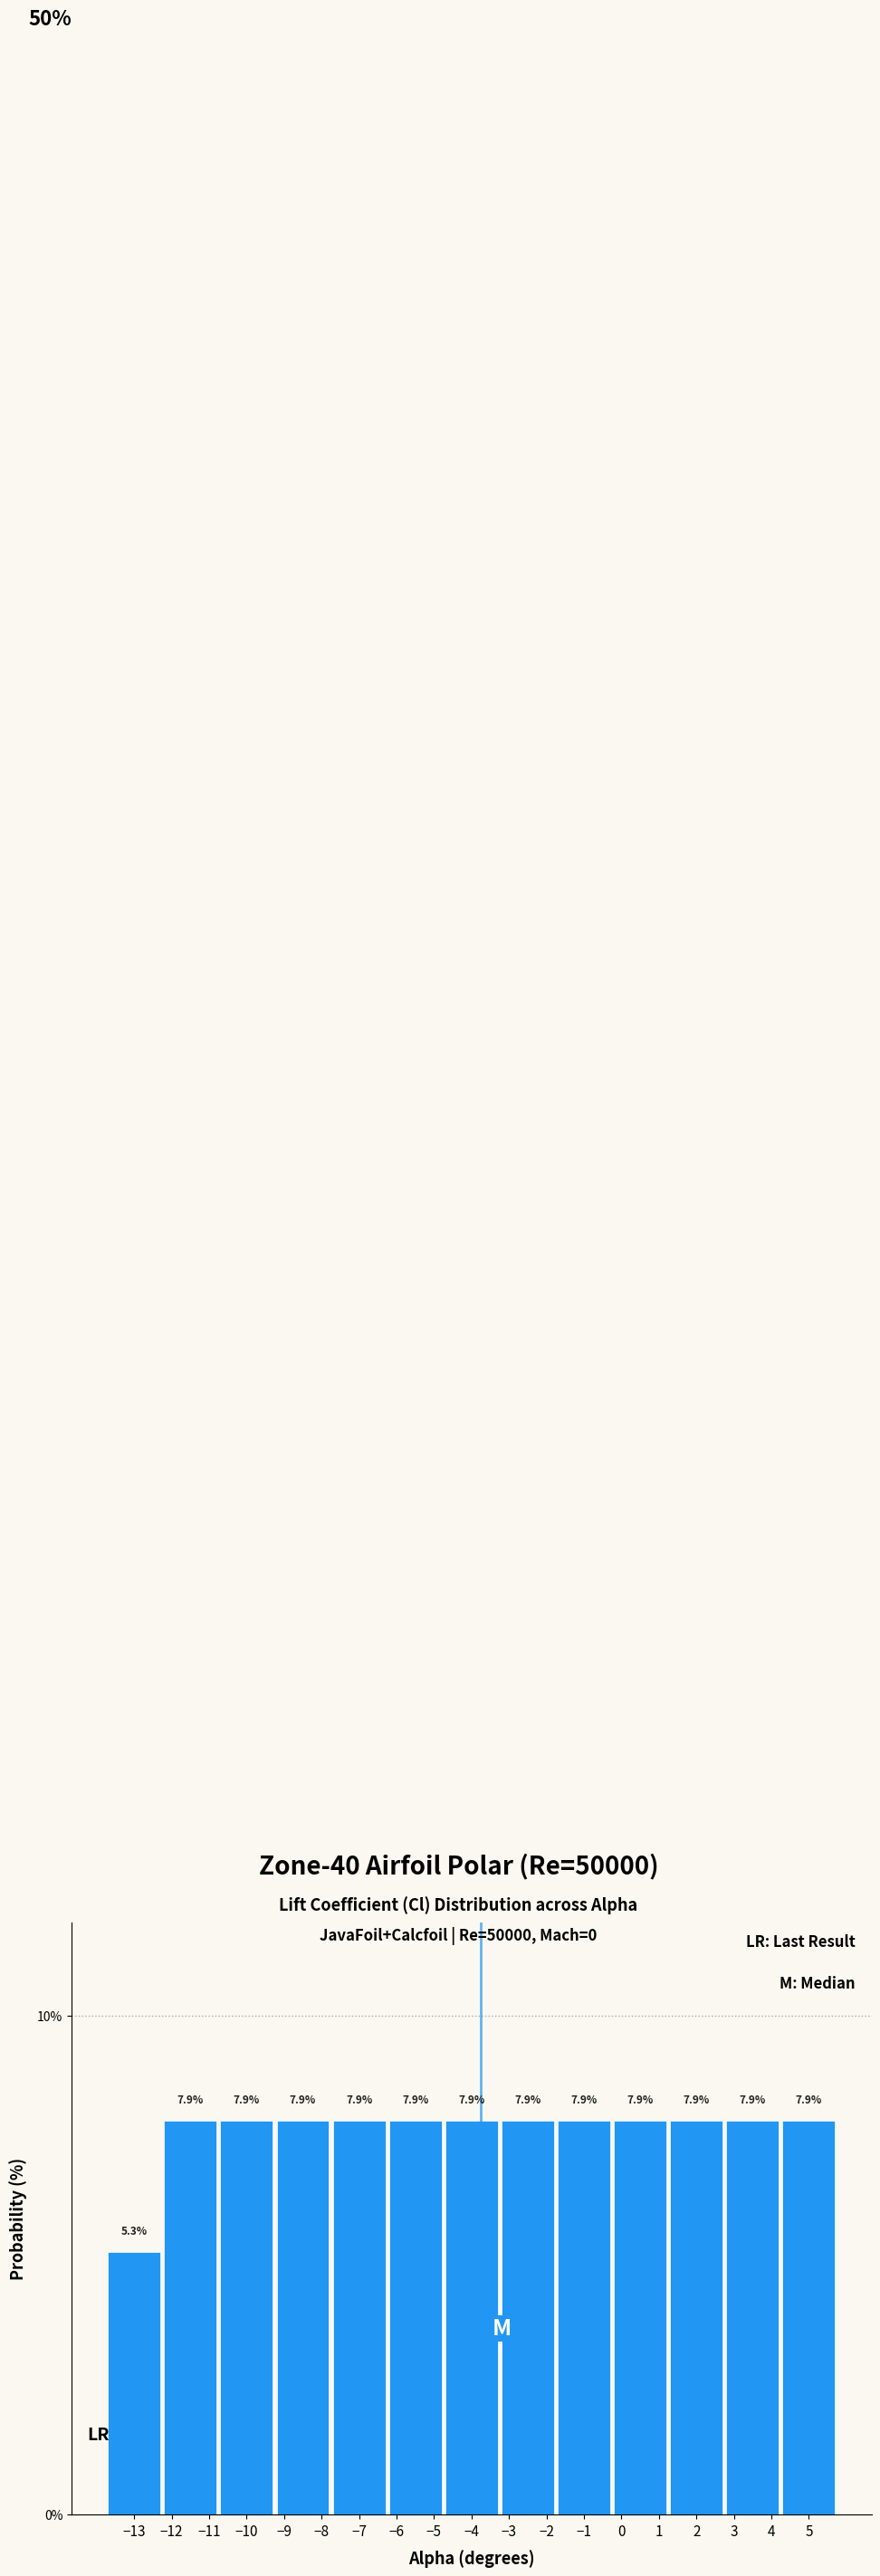

What is the height of the bar covering -3.25 to -1.75 on the x-axis? The bar edges are not printed on the chart, so give them approximately, as read against the axis.

7.9